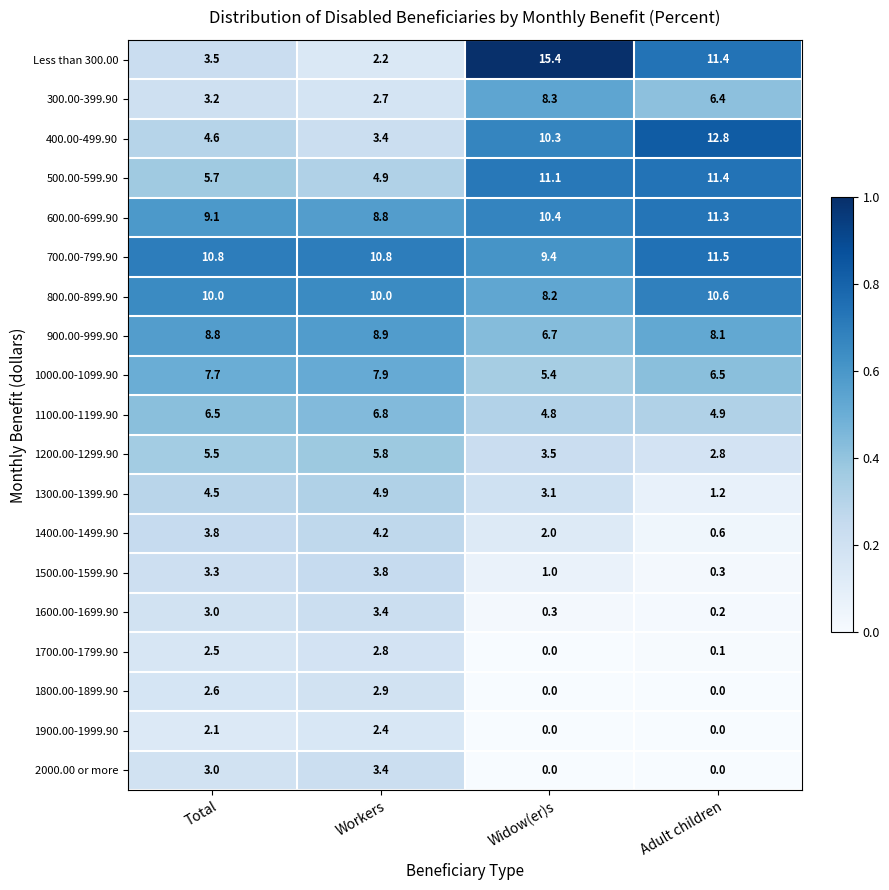

What is the maximum value for 1400.00-1499.90?

4.2